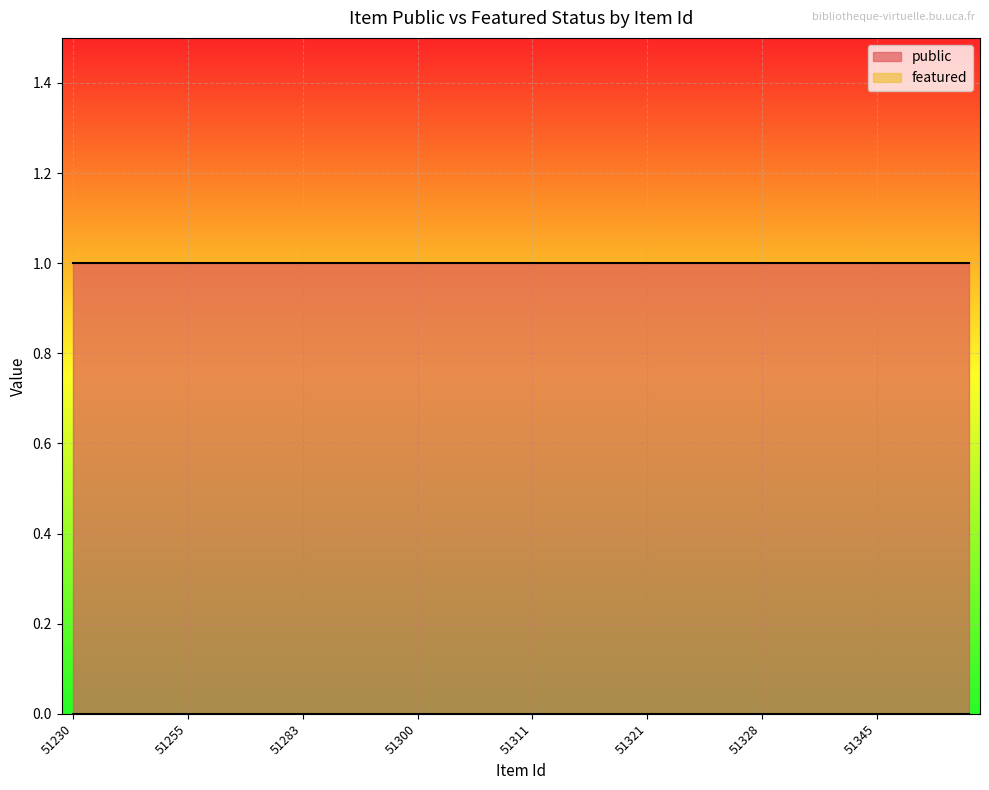

True or false: public and featured cross at least once.

False